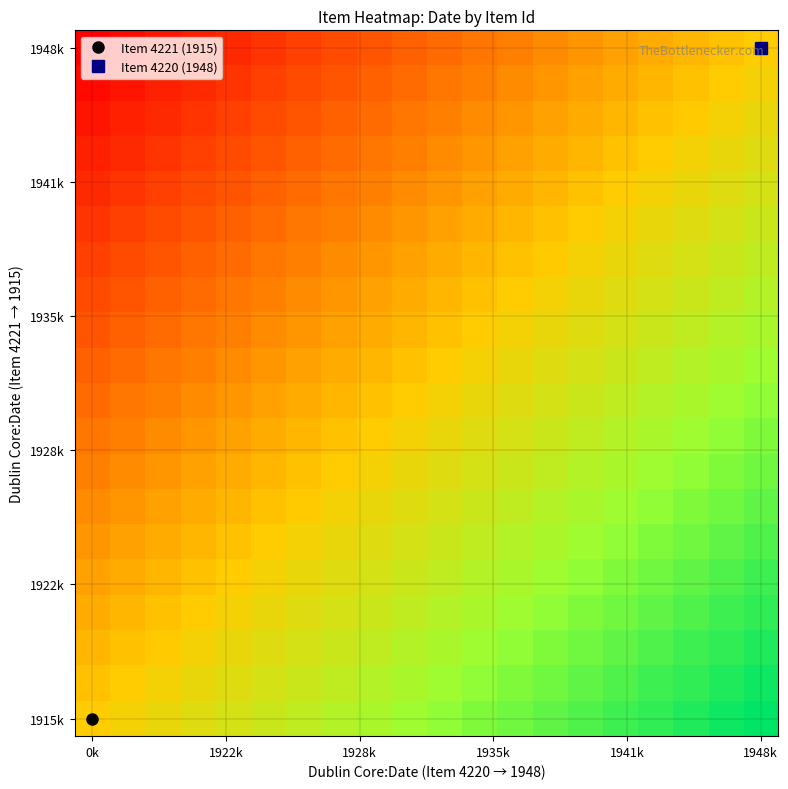

Which label corresponds to the largest value in the chart?

1948k